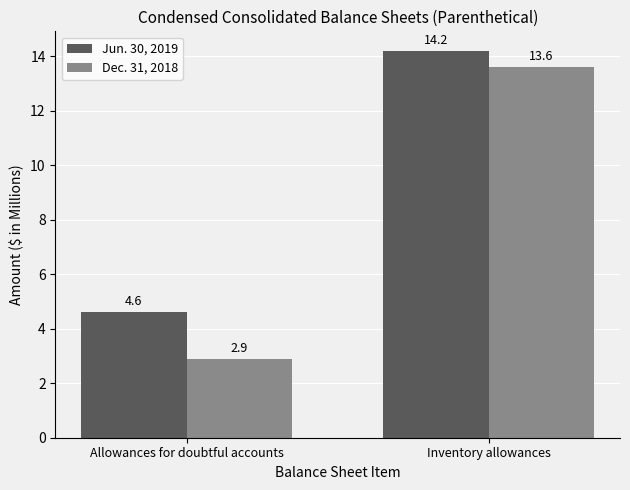

Are the bars horizontal?

No